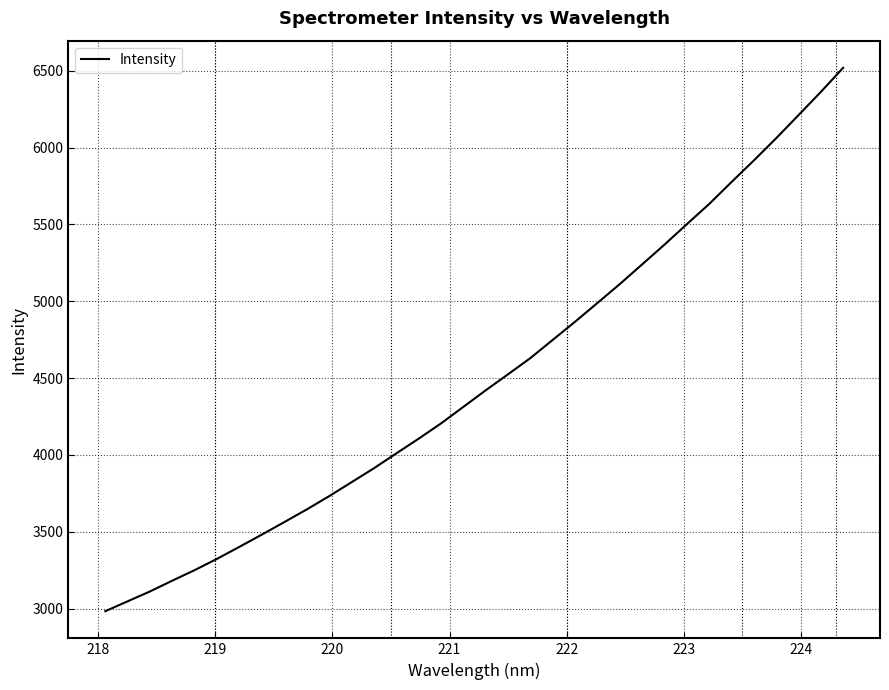

Does the chart have visible grid lines?

Yes